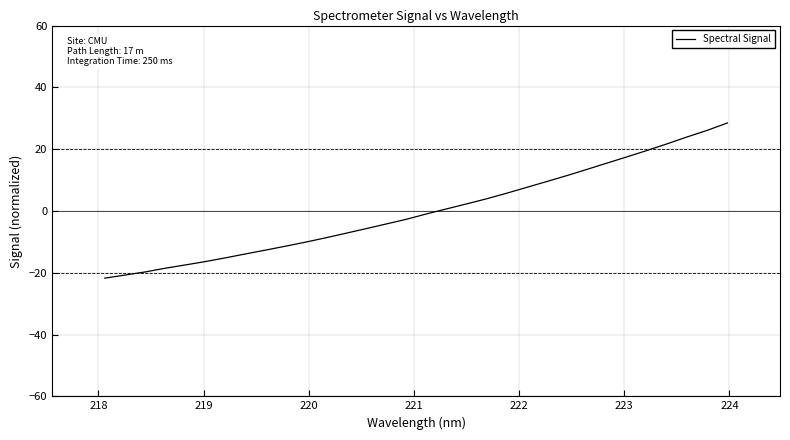

What is the greatest value displayed?

28.5